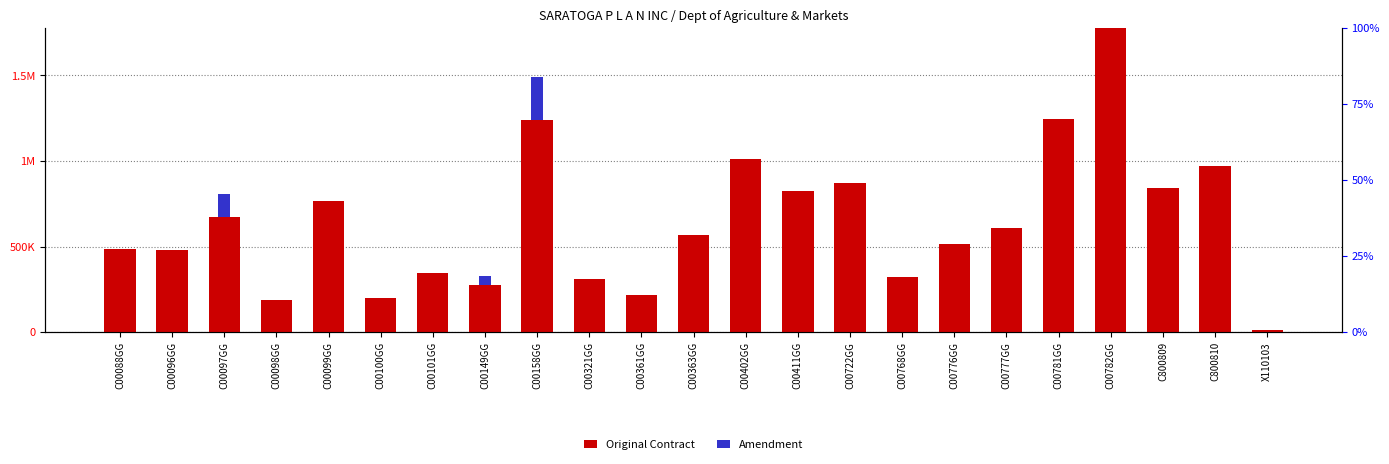

Rank the series at C00098GG from lowest to highest value.

Amendment, Original Contract